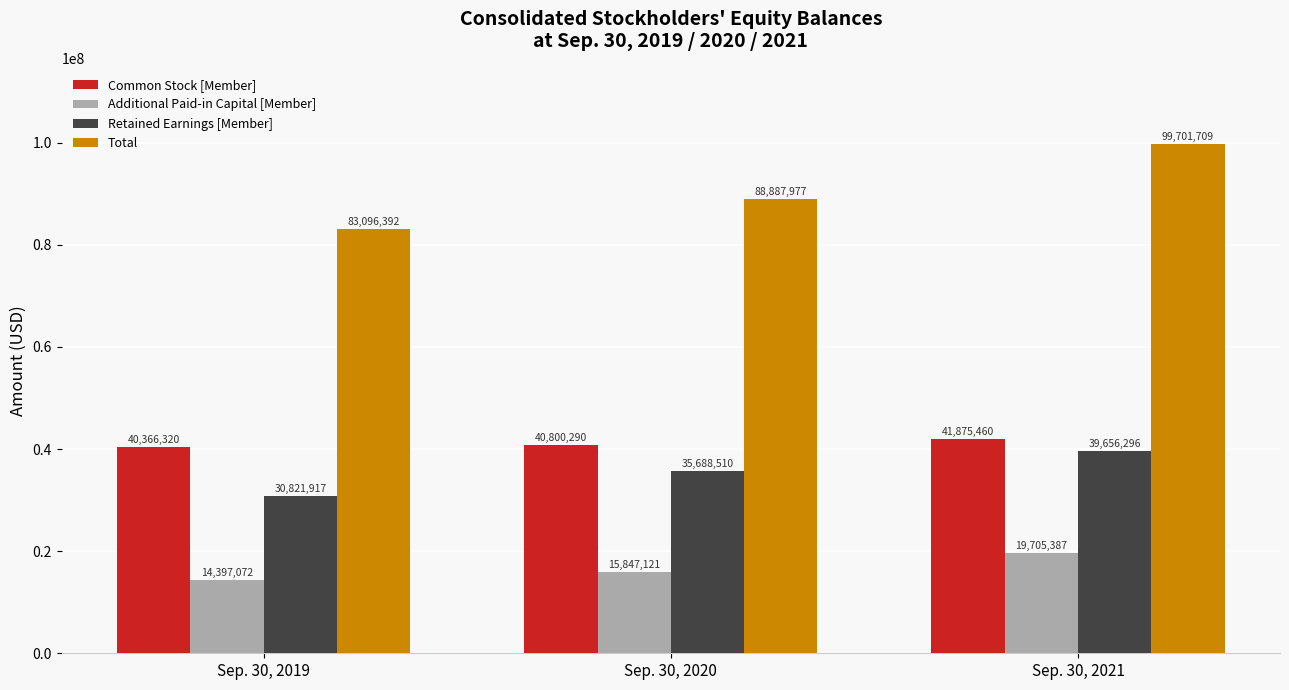

How many bars are there in each group?

4